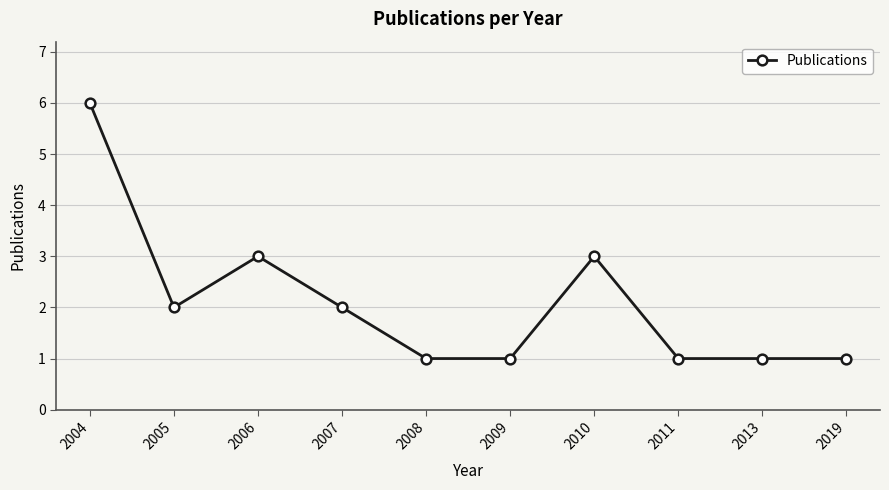

What is the sum of the values at 2010 and 2006?

6